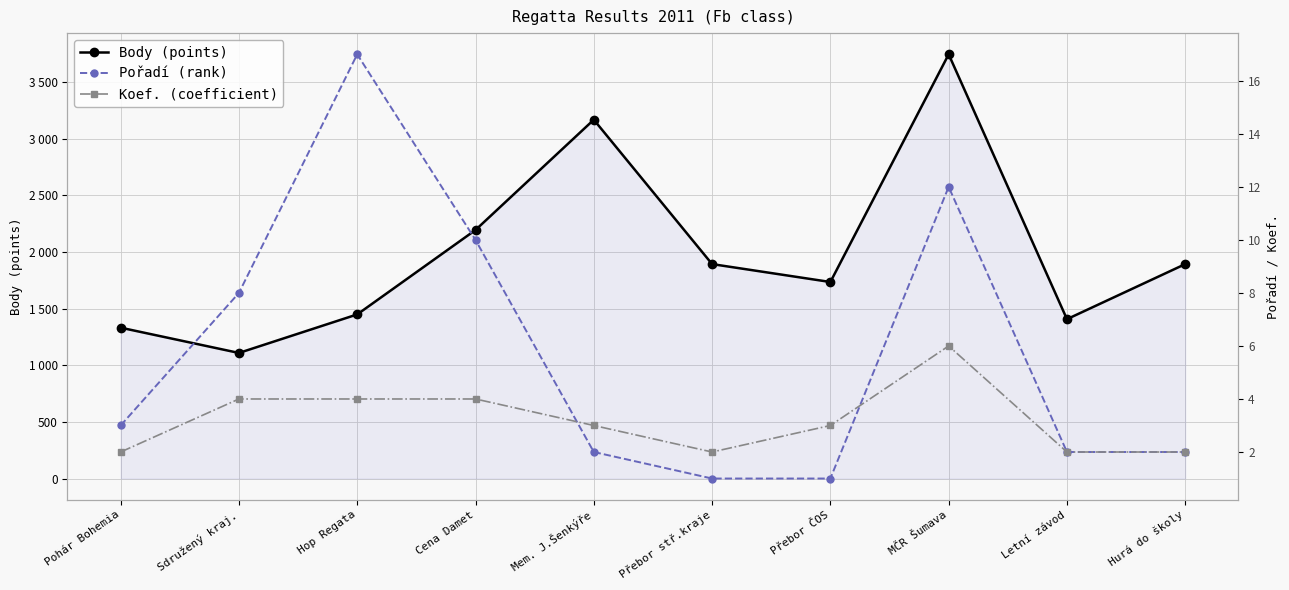

Reading left to right, what are all the values shown in this chart?

Body (points): Pohár Bohemia=1331	Sdružený kraj.=1108	Hop Regata=1448	Cena Damet=2193	Mem. J.Šenkýře=3166	Přebor stř.kraje=1892	Přebor ČOS=1734	MČR Šumava=3743	Letní závod=1406	Hurá do školy=1892
Pořadí (rank): Pohár Bohemia=3	Sdružený kraj.=8	Hop Regata=17	Cena Damet=10	Mem. J.Šenkýře=2	Přebor stř.kraje=1	Přebor ČOS=1	MČR Šumava=12	Letní závod=2	Hurá do školy=2
Koef. (coefficient): Pohár Bohemia=2	Sdružený kraj.=4	Hop Regata=4	Cena Damet=4	Mem. J.Šenkýře=3	Přebor stř.kraje=2	Přebor ČOS=3	MČR Šumava=6	Letní závod=2	Hurá do školy=2